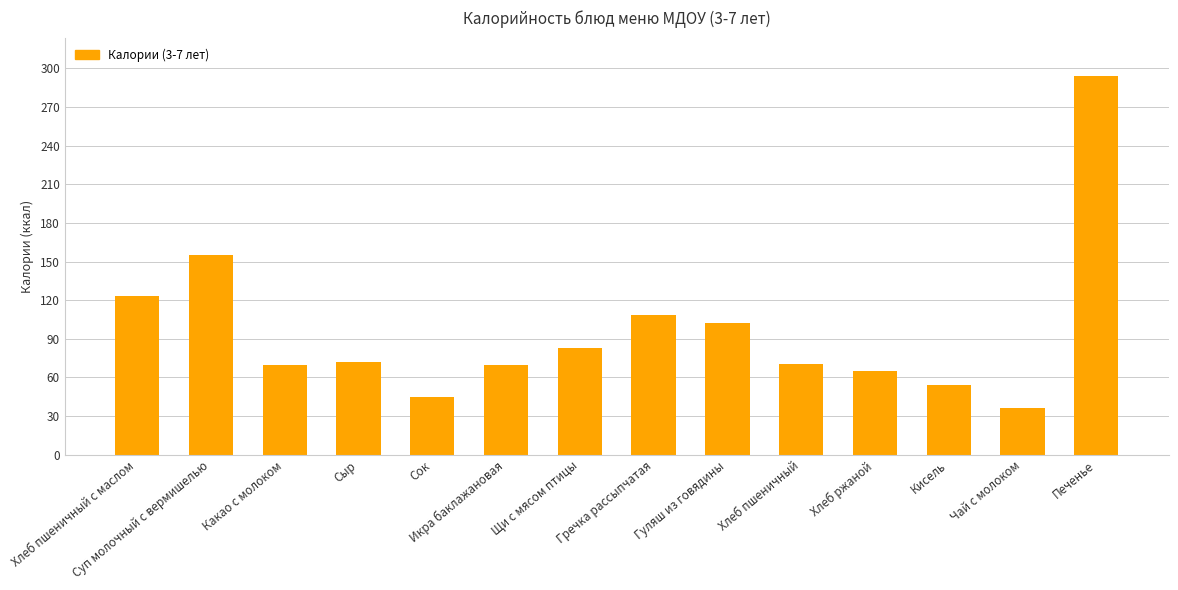

What is the difference between the maximum and second lowest values?

249.4